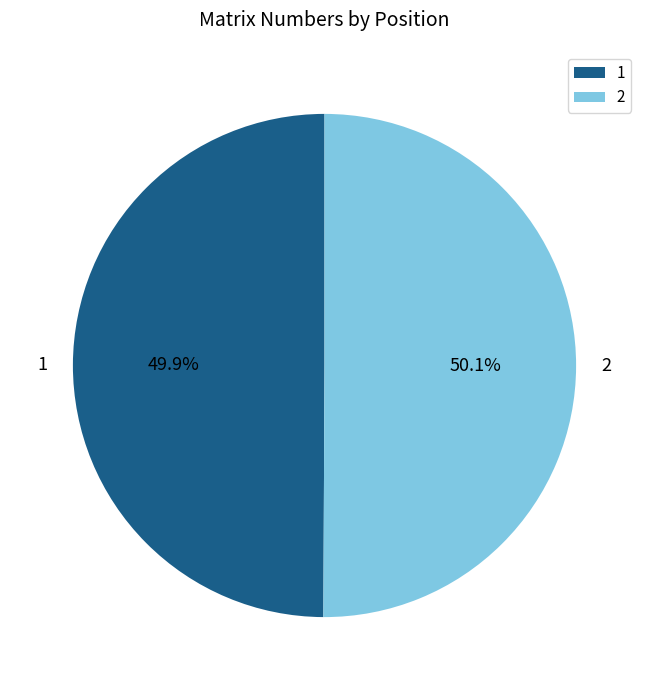

What percentage is the 1 slice, to the nearest percent?

50%